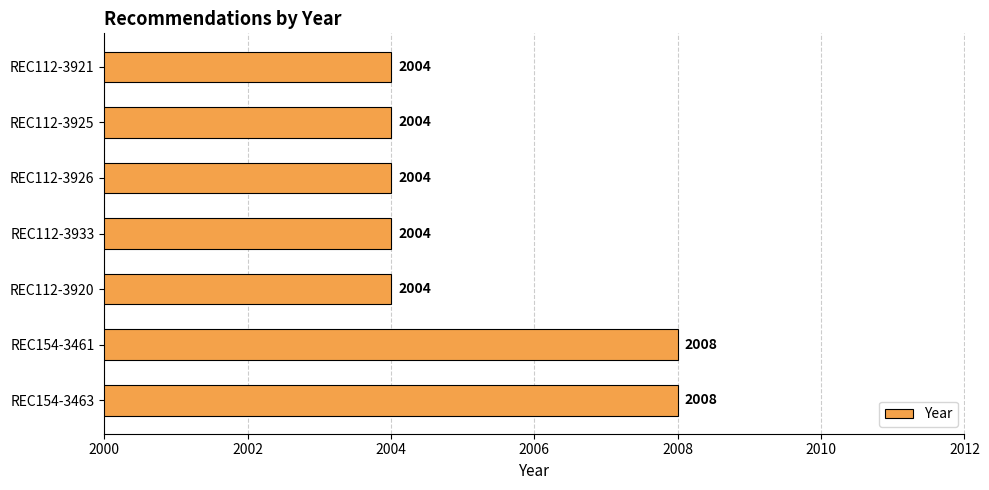

What is the ratio of the value at REC112-3933 to the value at REC154-3461?

1.0